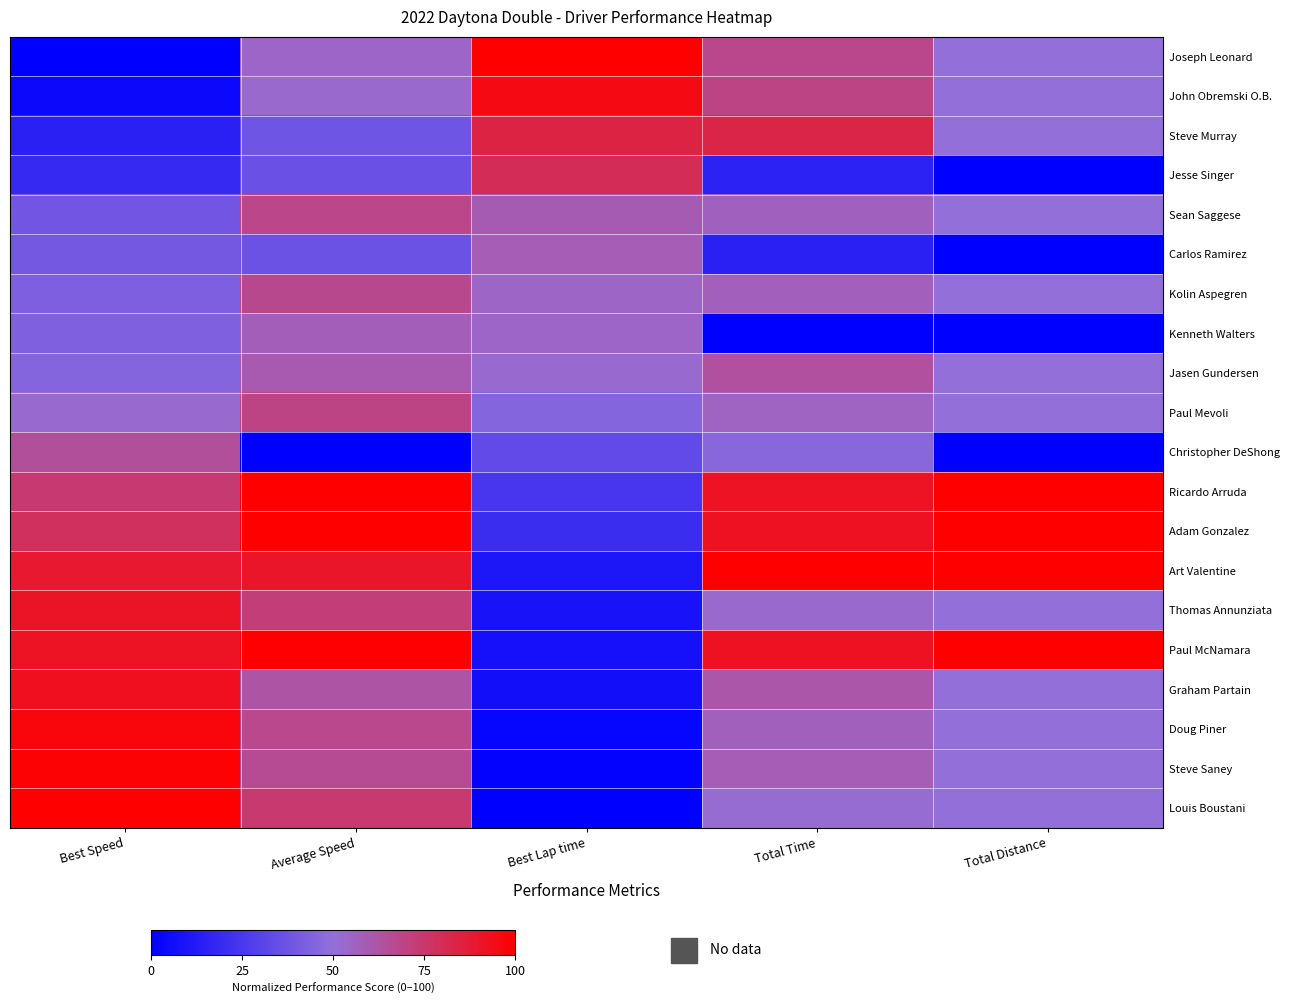

Reading right to left, what are all the values shown in this chart?

Louis Boustani: Total Distance=50.0	Total Time=51.6	Best Lap time=0.0	Average Speed=74.5	Best Speed=100.0
Steve Saney: Total Distance=50.0	Total Time=58.2	Best Lap time=1.4	Average Speed=66.2	Best Speed=98.5
Doug Piner: Total Distance=50.0	Total Time=56.9	Best Lap time=2.5	Average Speed=67.8	Best Speed=97.3
Graham Partain: Total Distance=50.0	Total Time=61.6	Best Lap time=6.6	Average Speed=62.1	Best Speed=92.8
Paul McNamara: Total Distance=100.0	Total Time=92.1	Best Lap time=7.6	Average Speed=99.6	Best Speed=91.8
Thomas Annunziata: Total Distance=50.0	Total Time=53.1	Best Lap time=8.4	Average Speed=72.5	Best Speed=90.9
Art Valentine: Total Distance=100.0	Total Time=100.0	Best Lap time=10.2	Average Speed=90.3	Best Speed=89.0
Adam Gonzalez: Total Distance=100.0	Total Time=91.8	Best Lap time=20.3	Average Speed=99.9	Best Speed=78.2
Ricardo Arruda: Total Distance=100.0	Total Time=91.7	Best Lap time=24.4	Average Speed=100.0	Best Speed=73.9
Christopher DeShong: Total Distance=0.0	Total Time=46.4	Best Lap time=33.2	Average Speed=0.0	Best Speed=64.8
Paul Mevoli: Total Distance=50.0	Total Time=55.7	Best Lap time=45.4	Average Speed=69.4	Best Speed=52.4
Jasen Gundersen: Total Distance=50.0	Total Time=63.7	Best Lap time=52.5	Average Speed=59.7	Best Speed=45.4
Kenneth Walters: Total Distance=0.0	Total Time=0.0	Best Lap time=54.5	Average Speed=57.4	Best Speed=43.4
Kolin Aspegren: Total Distance=50.0	Total Time=57.4	Best Lap time=54.9	Average Speed=67.2	Best Speed=42.9
Carlos Ramirez: Total Distance=0.0	Total Time=14.8	Best Lap time=58.2	Average Speed=37.1	Best Speed=39.7
Sean Saggese: Total Distance=50.0	Total Time=56.5	Best Lap time=59.1	Average Speed=68.4	Best Speed=38.9
Jesse Singer: Total Distance=0.0	Total Time=15.4	Best Lap time=80.1	Average Speed=36.3	Best Speed=18.6
Steve Murray: Total Distance=50.0	Total Time=83.1	Best Lap time=84.2	Average Speed=38.1	Best Speed=14.7
John Obremski O.B.: Total Distance=50.0	Total Time=69.5	Best Lap time=95.4	Average Speed=53.0	Best Speed=4.2
Joseph Leonard: Total Distance=50.0	Total Time=68.0	Best Lap time=100.0	Average Speed=54.7	Best Speed=0.0